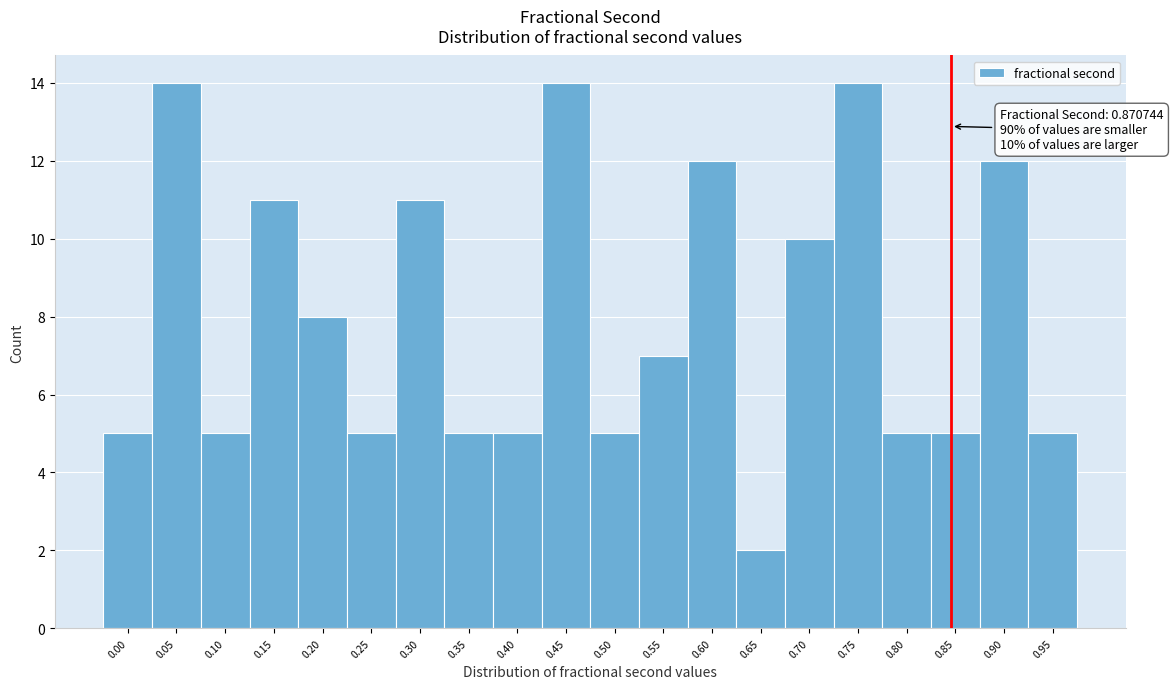

Reading left to right, list all the values displayed in this chart.

5	14	5	11	8	5	11	5	5	14	5	7	12	2	10	14	5	5	12	5